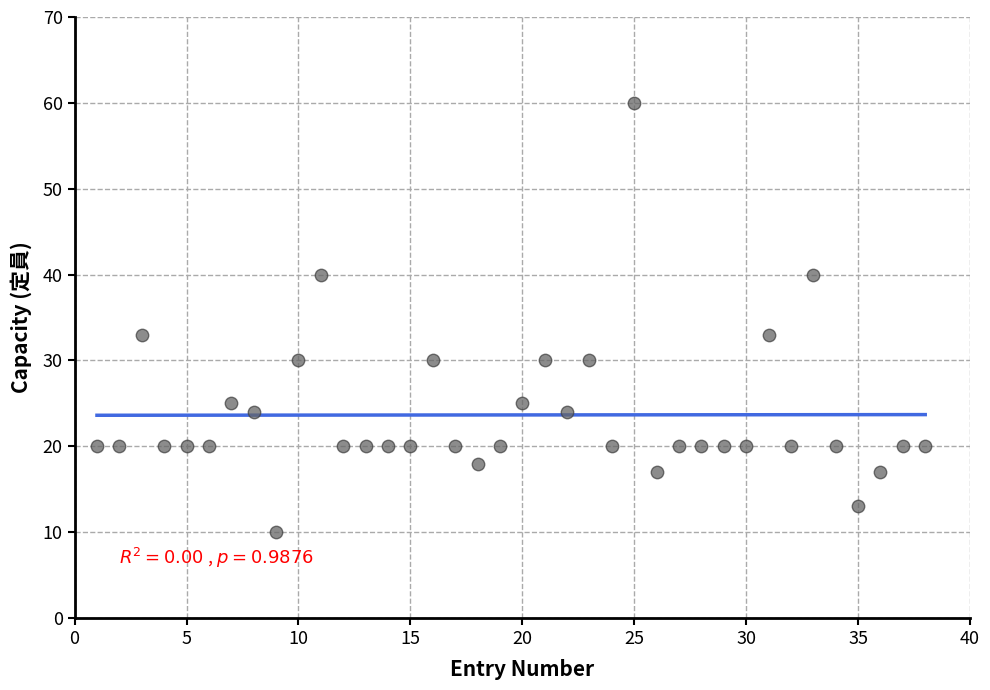

What is the range of X values (max minus min)?

37